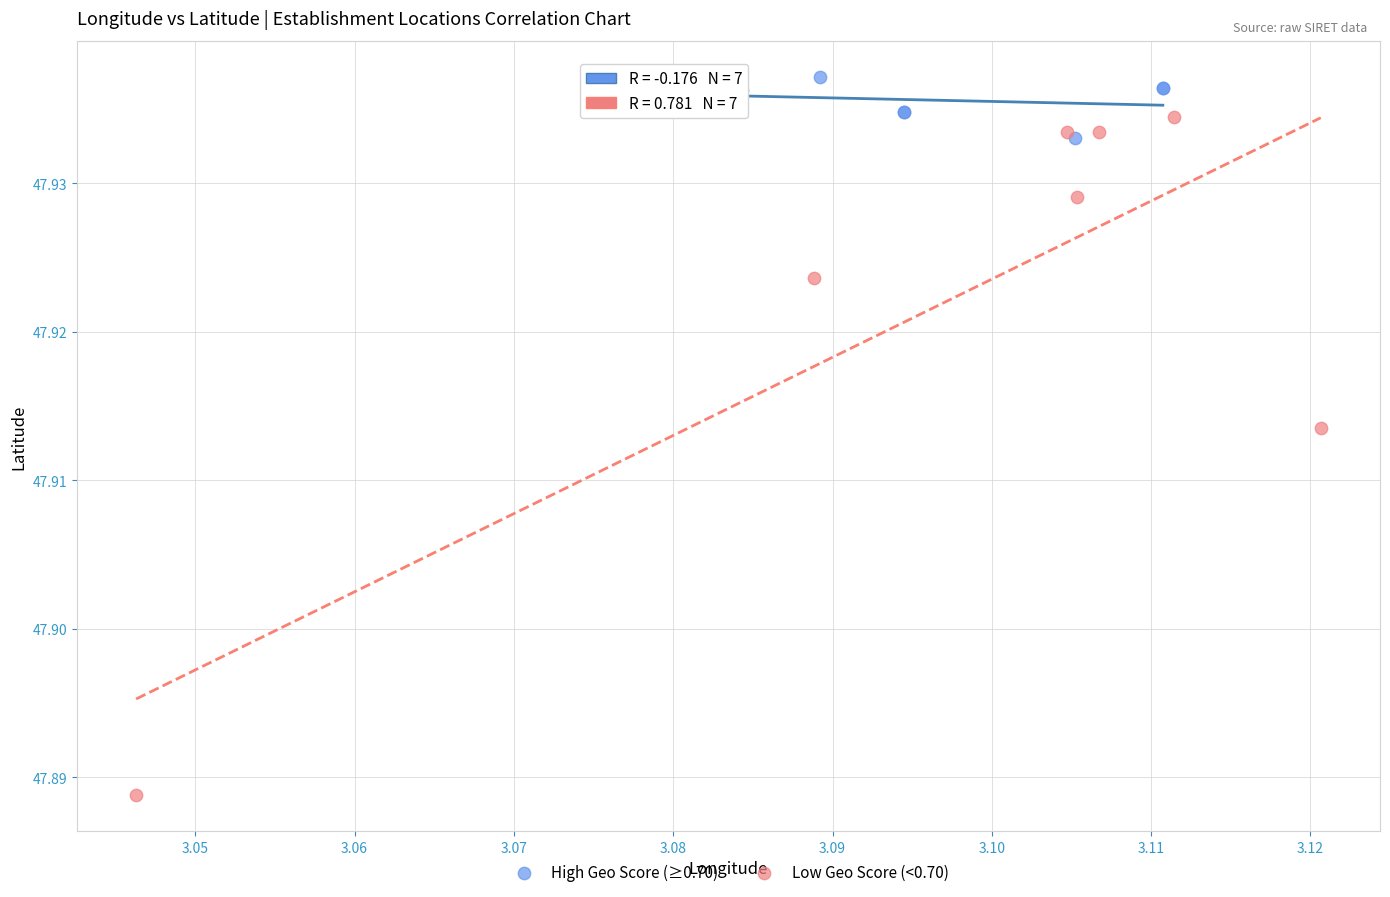

Which series has the widest spread of Y values?

Low Geo Score (<0.70)